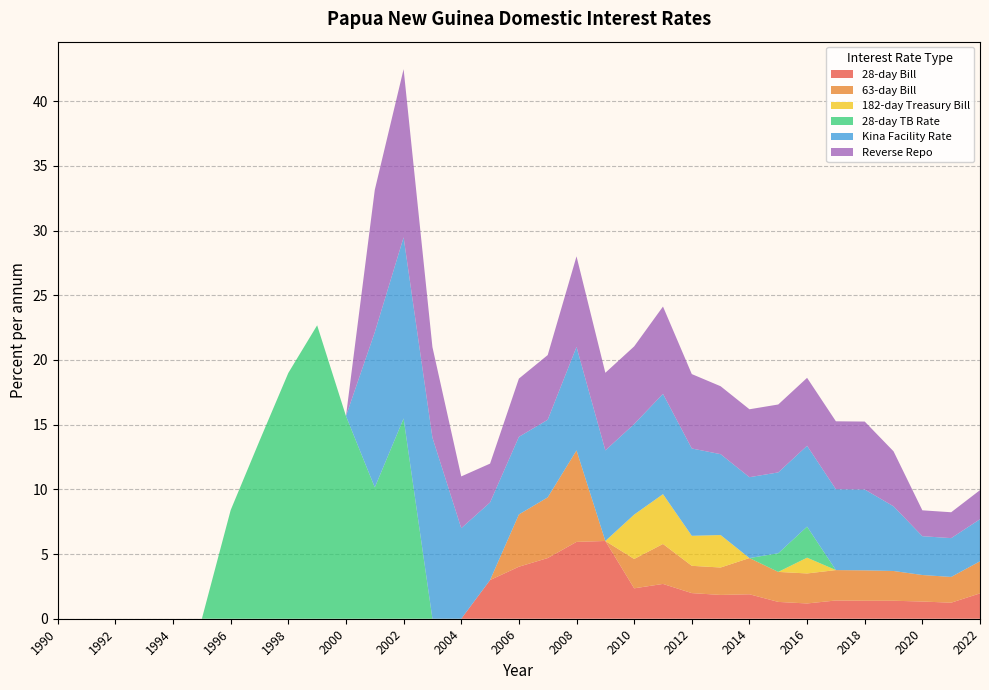

Reading left to right, transcribe all the data shown in this chart.

28-day Bill: 1990=0.0	1991=0.0	1992=0.0	1993=0.0	1994=0.0	1995=0.0	1996=0.0	1997=0.0	1998=0.0	1999=0.0	2000=0.0	2001=0.0	2002=0.0	2003=0.0	2004=0.0	2005=3.0	2006=4.0	2007=4.7	2008=5.9	2009=6.0	2010=2.4	2011=2.7	2012=2.0	2013=1.8	2014=1.9	2015=1.3	2016=1.2	2017=1.4	2018=1.4	2019=1.4	2020=1.3	2021=1.2	2022=2.0
63-day Bill: 1990=0.0	1991=0.0	1992=0.0	1993=0.0	1994=0.0	1995=0.0	1996=0.0	1997=0.0	1998=0.0	1999=0.0	2000=0.0	2001=0.0	2002=0.0	2003=0.0	2004=0.0	2005=0.0	2006=4.0	2007=4.7	2008=7.1	2009=0.0	2010=2.3	2011=3.1	2012=2.1	2013=2.1	2014=2.8	2015=2.3	2016=2.3	2017=2.4	2018=2.4	2019=2.3	2020=2.0	2021=2.0	2022=2.5
182-day Treasury Bill: 1990=0.0	1991=0.0	1992=0.0	1993=0.0	1994=0.0	1995=0.0	1996=0.0	1997=0.0	1998=0.0	1999=0.0	2000=0.0	2001=0.0	2002=0.0	2003=0.0	2004=0.0	2005=0.0	2006=0.0	2007=0.0	2008=0.0	2009=0.0	2010=3.4	2011=3.9	2012=2.3	2013=2.5	2014=0.0	2015=0.0	2016=1.2	2017=0.0	2018=0.0	2019=0.0	2020=0.0	2021=0.0	2022=0.0
28-day TB Rate: 1990=0.0	1991=0.0	1992=0.0	1993=0.0	1994=0.0	1995=0.0	1996=8.4	1997=13.8	1998=19.0	1999=22.7	2000=15.7	2001=10.2	2002=15.5	2003=0.0	2004=0.0	2005=0.0	2006=0.0	2007=0.0	2008=0.0	2009=0.0	2010=0.0	2011=0.0	2012=0.0	2013=0.0	2014=0.0	2015=1.4	2016=2.4	2017=0.0	2018=0.0	2019=0.0	2020=0.0	2021=0.0	2022=0.0
Kina Facility Rate: 1990=0.0	1991=0.0	1992=0.0	1993=0.0	1994=0.0	1995=0.0	1996=0.0	1997=0.0	1998=0.0	1999=0.0	2000=0.0	2001=12.0	2002=14.0	2003=14.0	2004=7.0	2005=6.0	2006=6.0	2007=6.0	2008=8.0	2009=7.0	2010=7.0	2011=7.8	2012=6.8	2013=6.2	2014=6.2	2015=6.2	2016=6.2	2017=6.2	2018=6.2	2019=5.0	2020=3.0	2021=3.0	2022=3.2
Reverse Repo: 1990=0.0	1991=0.0	1992=0.0	1993=0.0	1994=0.0	1995=0.0	1996=0.0	1997=0.0	1998=0.0	1999=0.0	2000=0.0	2001=11.0	2002=13.0	2003=7.0	2004=4.0	2005=3.0	2006=4.5	2007=5.0	2008=7.0	2009=6.0	2010=6.0	2011=6.8	2012=5.8	2013=5.2	2014=5.2	2015=5.2	2016=5.2	2017=5.2	2018=5.2	2019=4.2	2020=2.0	2021=2.0	2022=2.2